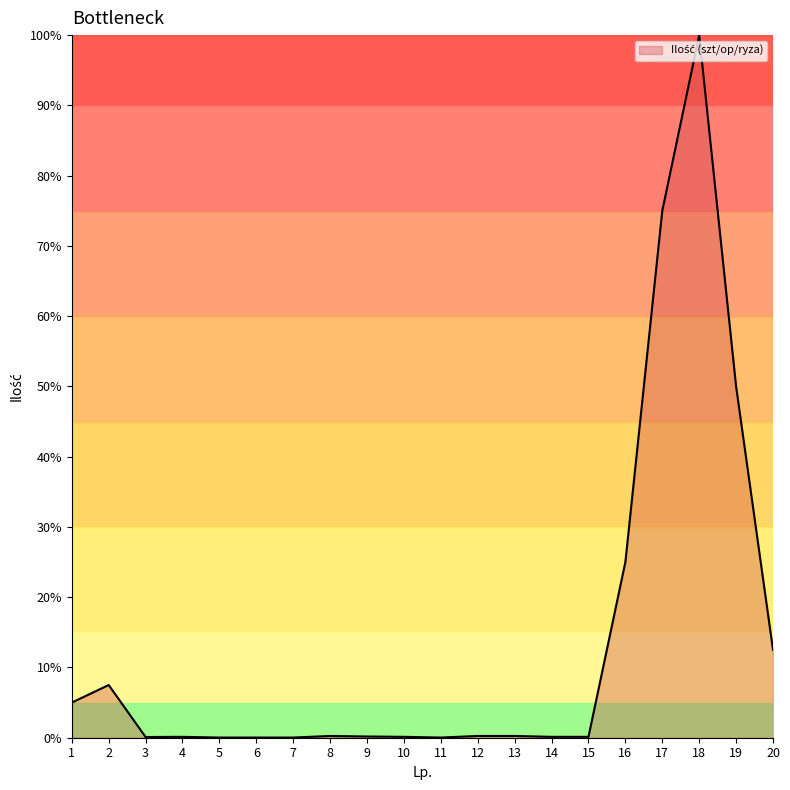

What is the difference between the maximum and minimum values?

100.0